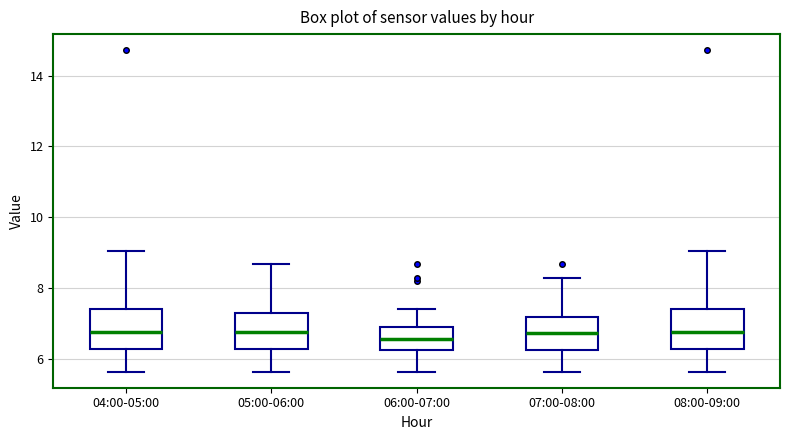

Where does the upper whisker of the box for 06:00-07:00 end on the y-axis? The values are not printed on the chart, so give them approximately, as read against the axis.

7.4